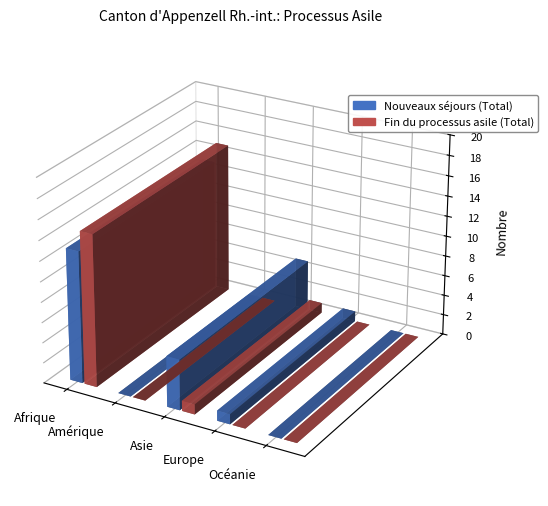

How many data points does each series have?

5